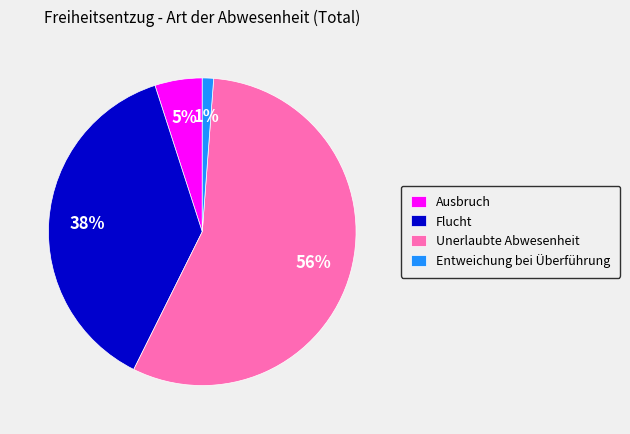

What is the largest slice in the pie chart?

Unerlaubte Abwesenheit